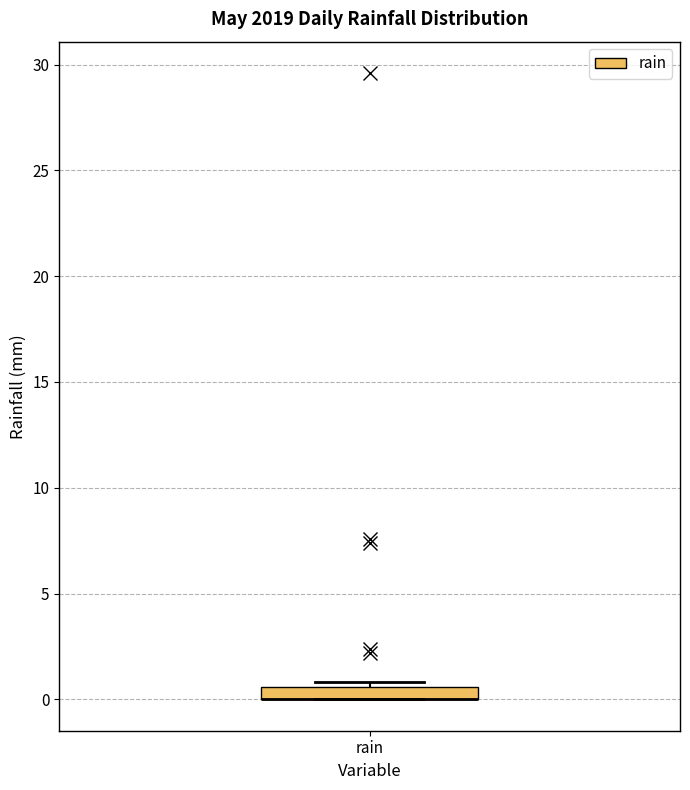

Where is the lower edge of the box for rain on the y-axis? The values are not printed on the chart, so give them approximately, as read against the axis.

0.0